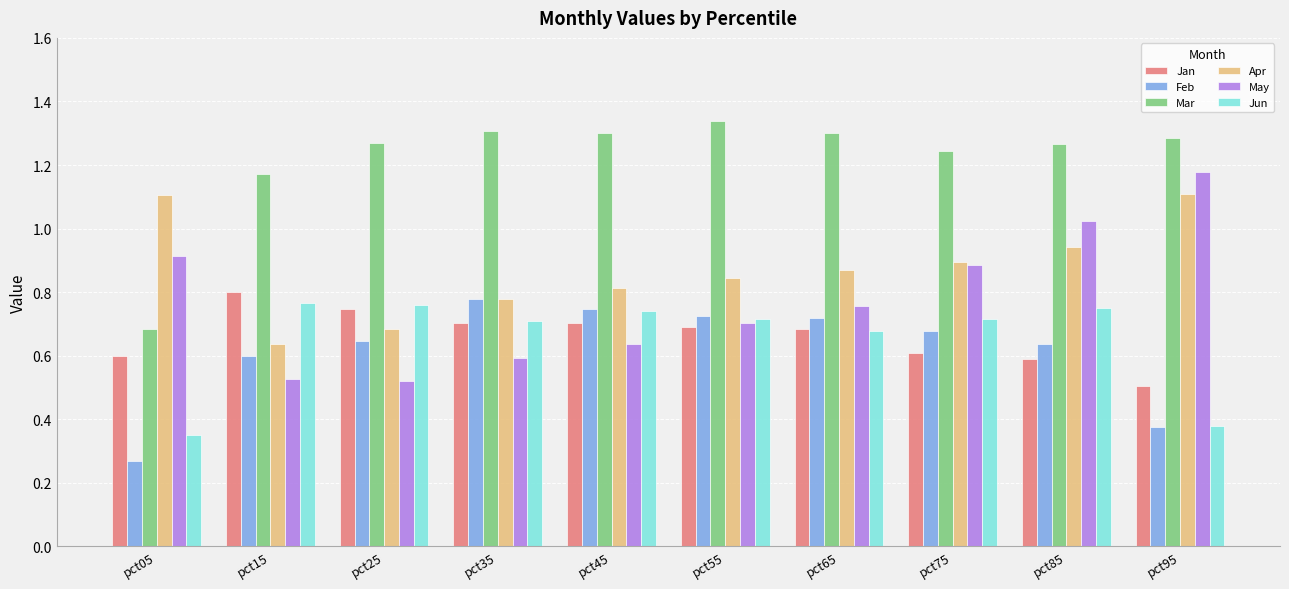

Is the value of Feb at pct15 greater than the value of May at pct05?

No